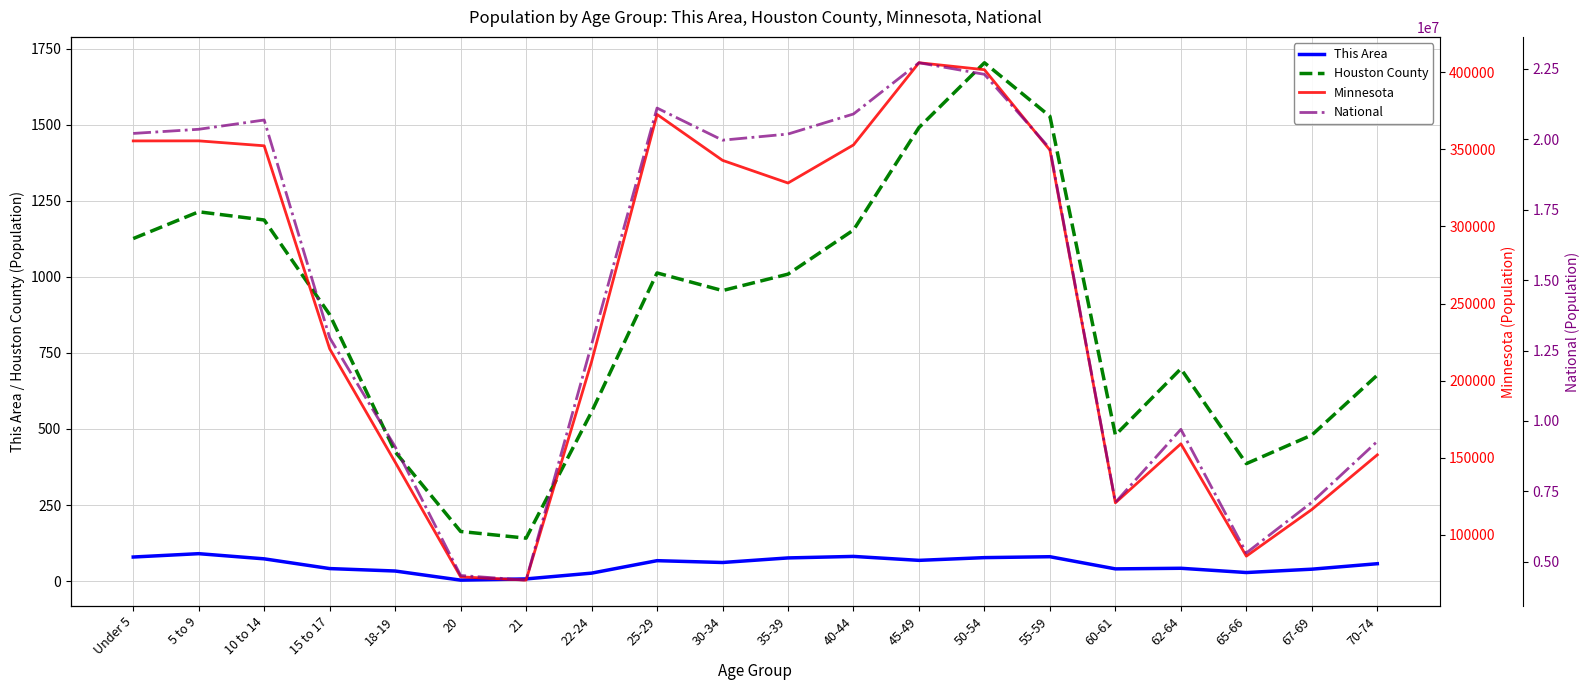

How many values in the National series are below 19664805?

10